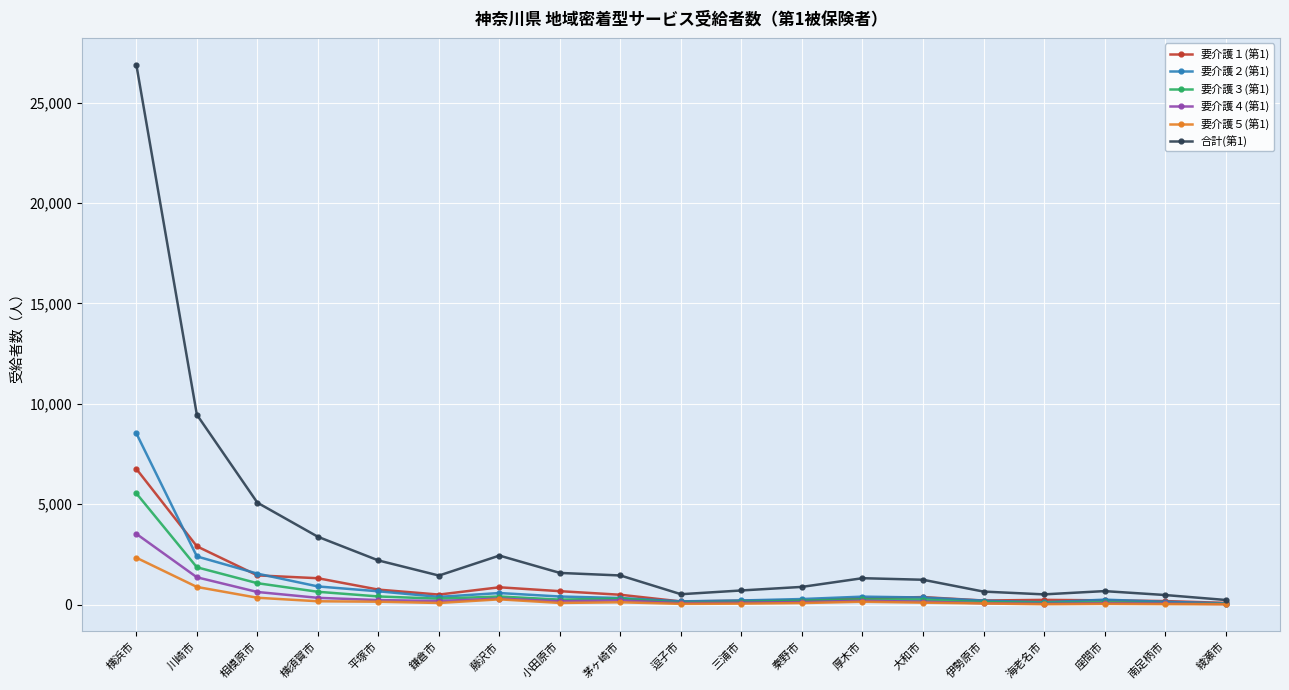

What is the sum of the 要介護１(第1) values at 平塚市 and 厚木市?

1063